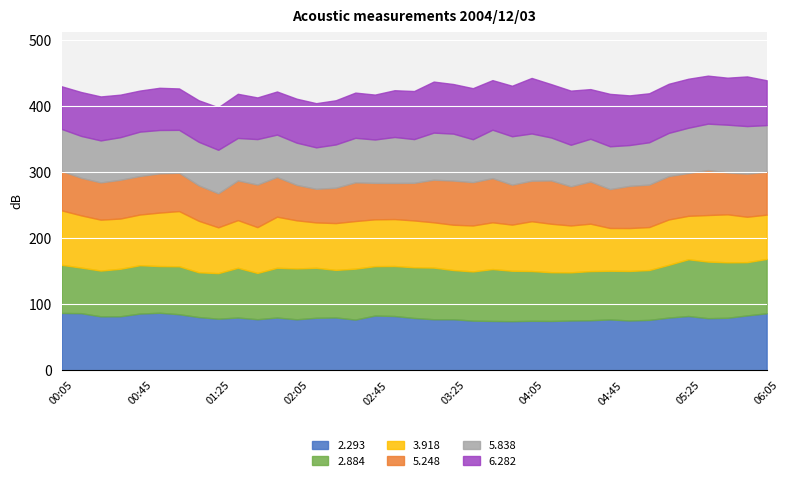

At which category does 3.918 reach its first local valley?

00:35